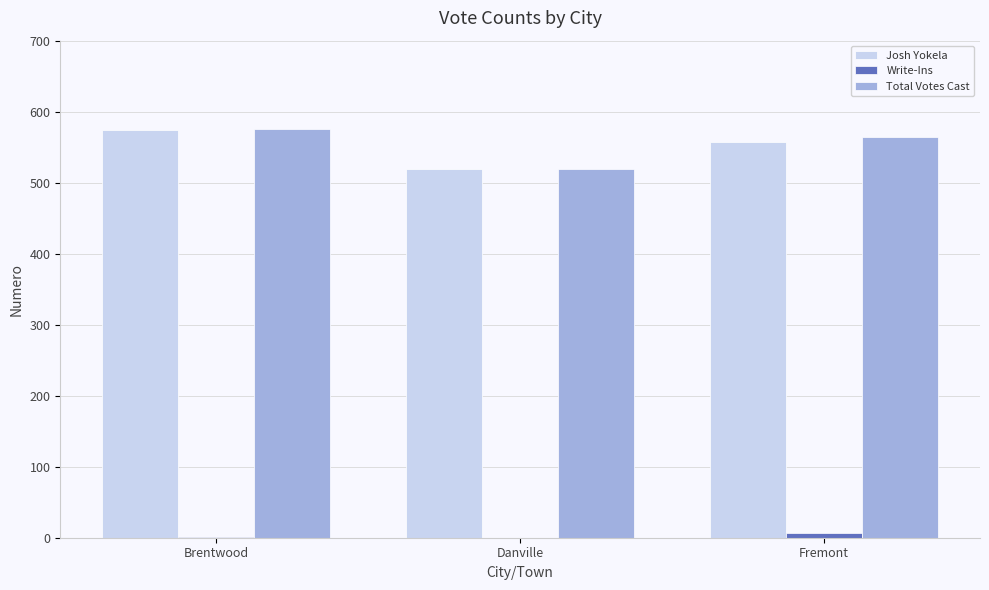

Between Brentwood and Danville, which series saw the biggest shift?

Total Votes Cast